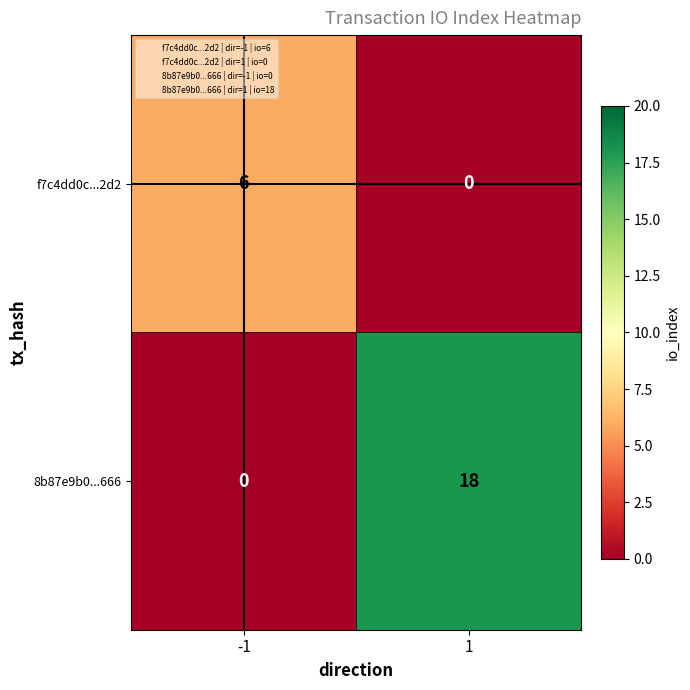

What is the greatest value displayed?

18